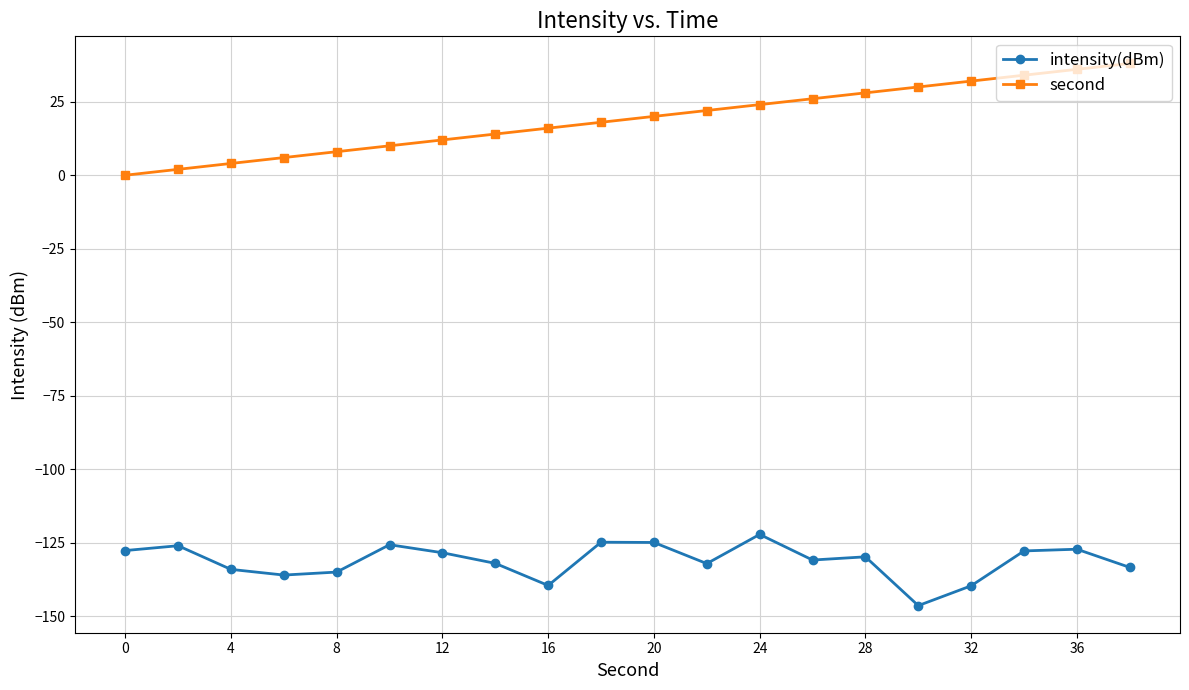

What is the difference between the maximum and minimum values in the second series?

38.0